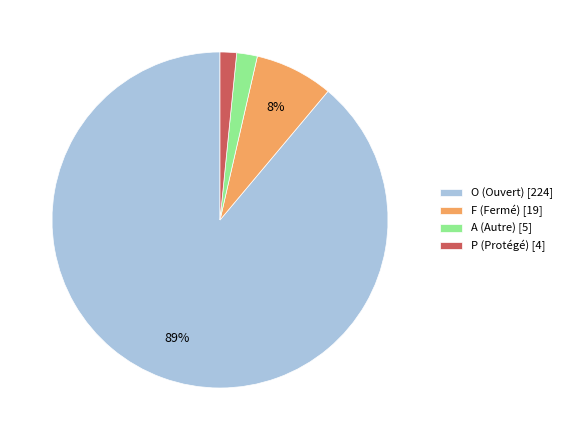

To the nearest percent, what is the average slice percentage?

25%